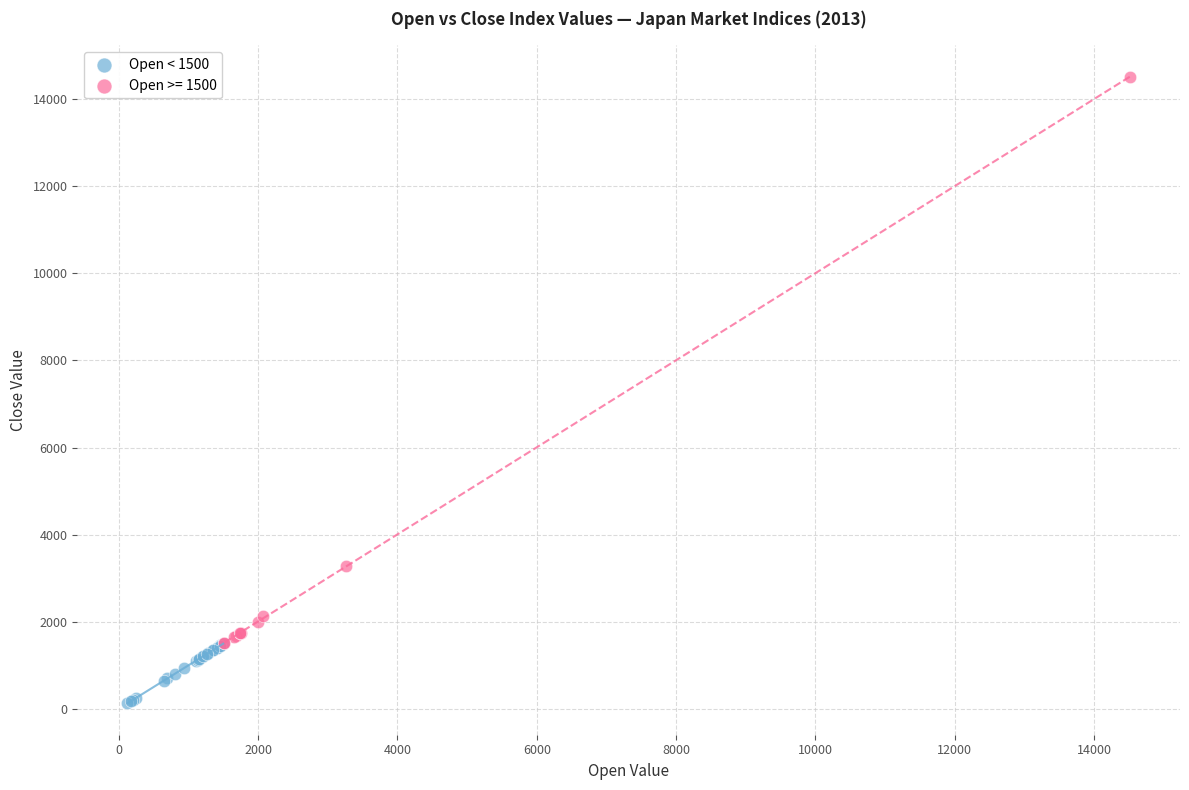

Which series has the widest spread of Y values?

Open >= 1500